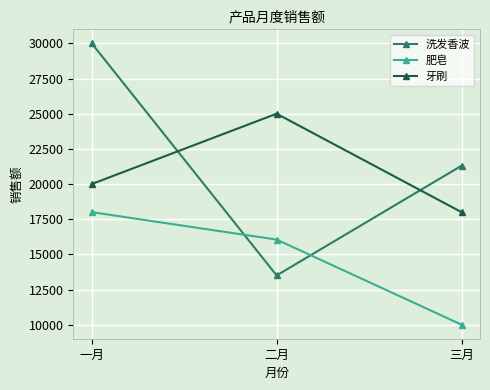

Rank the categories by 肥皂 value from highest to lowest.

一月, 二月, 三月